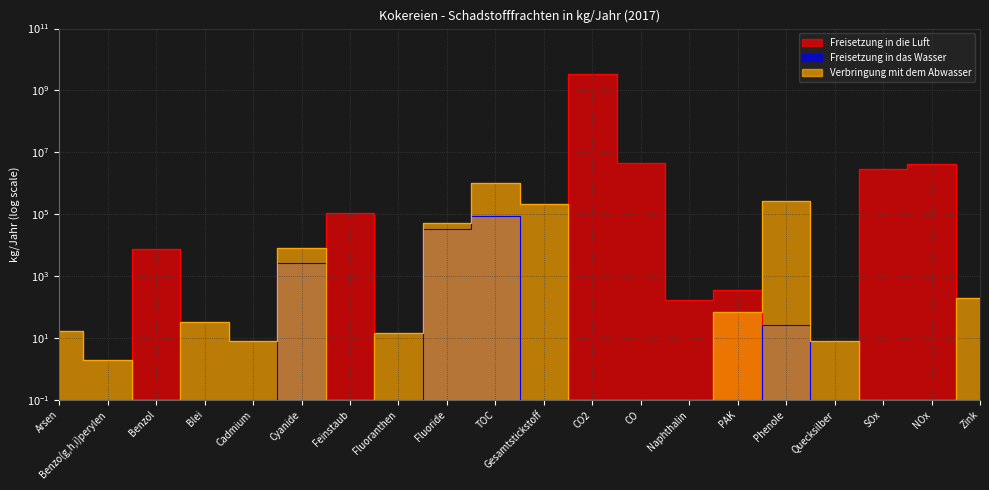

What is the label of the 8th point from the right?

CO